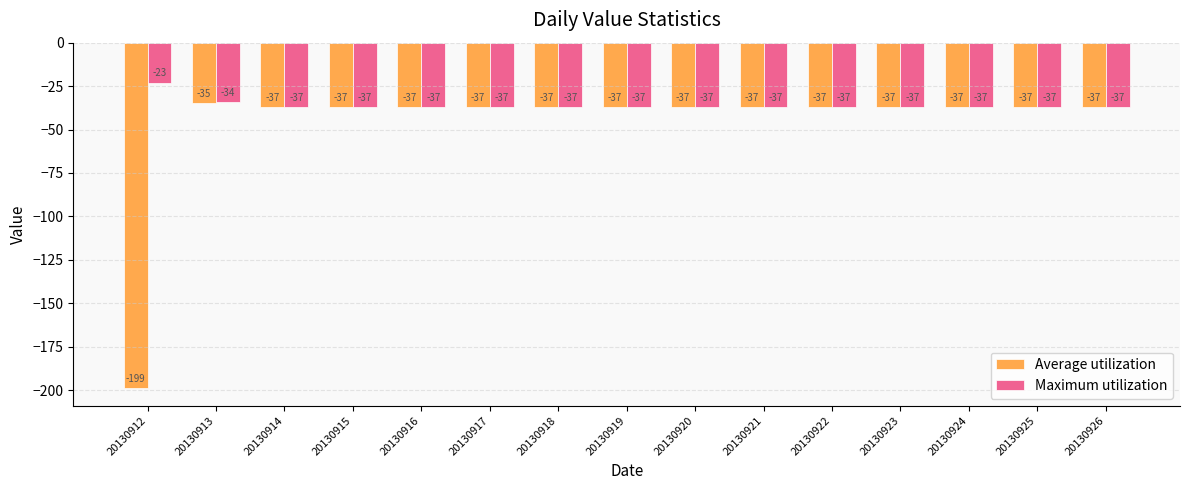

Reading left to right, extract all data points from this chart.

Average utilization: -199	-35	-37	-37	-37	-37	-37	-37	-37	-37	-37	-37	-37	-37	-37
Maximum utilization: -23	-34	-37	-37	-37	-37	-37	-37	-37	-37	-37	-37	-37	-37	-37